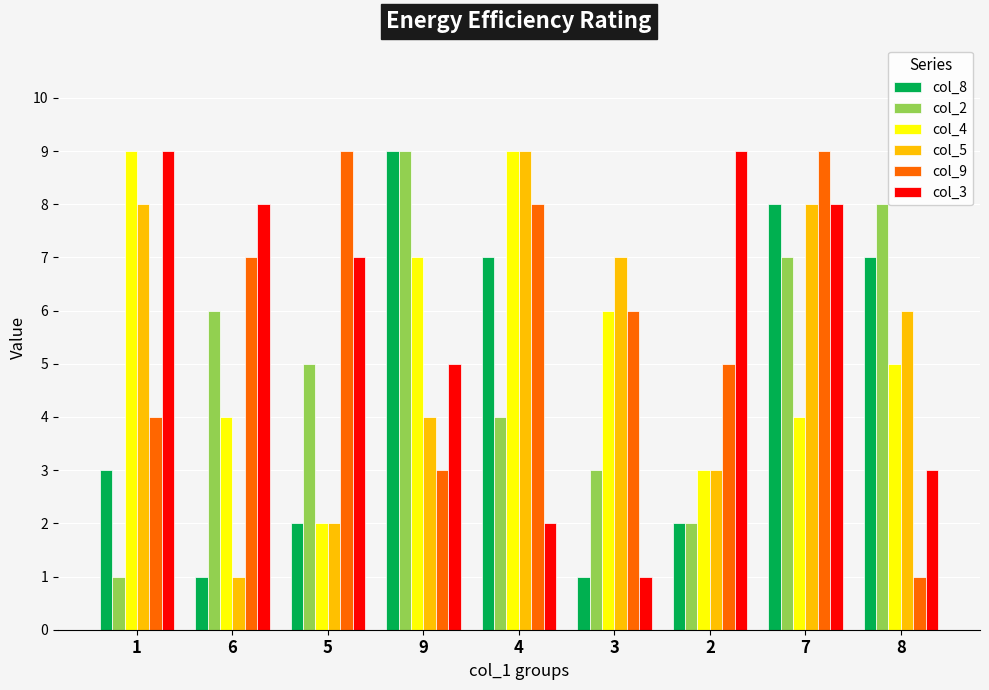

What is the highest value of the col_4 series?

9